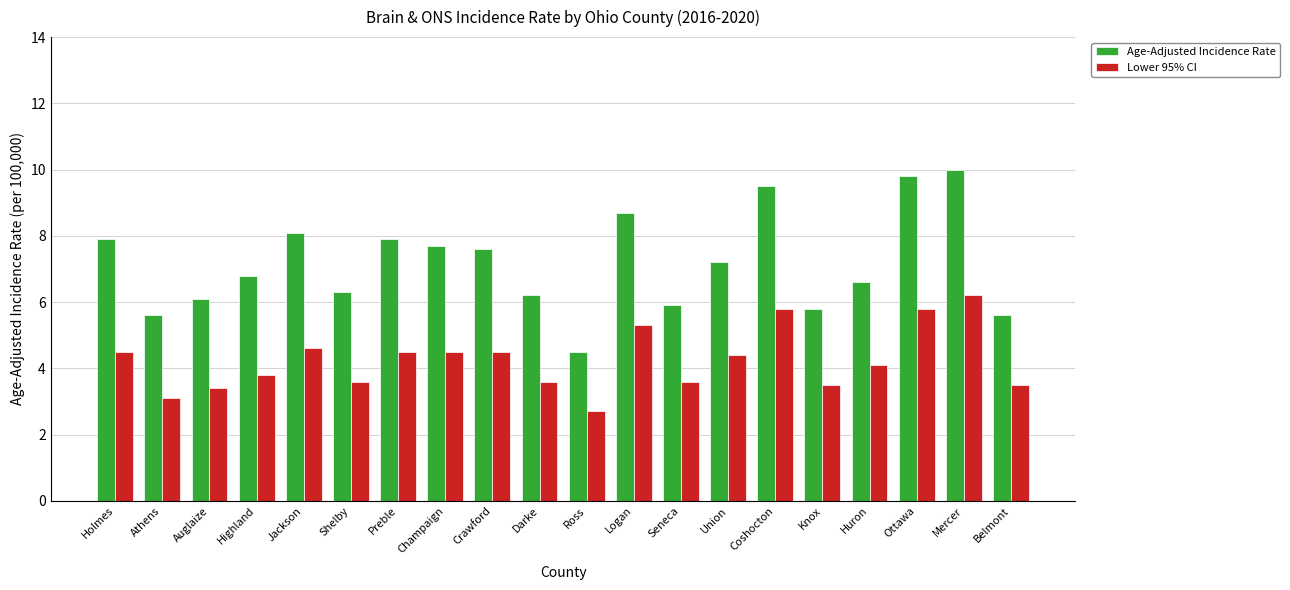

What is the sum of the Age-Adjusted Incidence Rate values at Belmont and Huron?

12.2